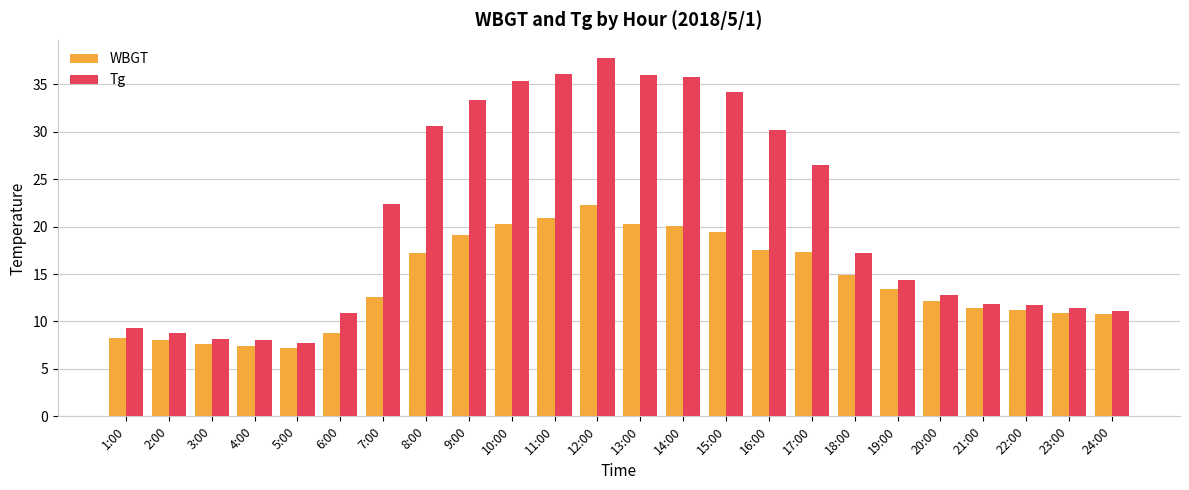

At how many categories does at least one series exceed 27?

9